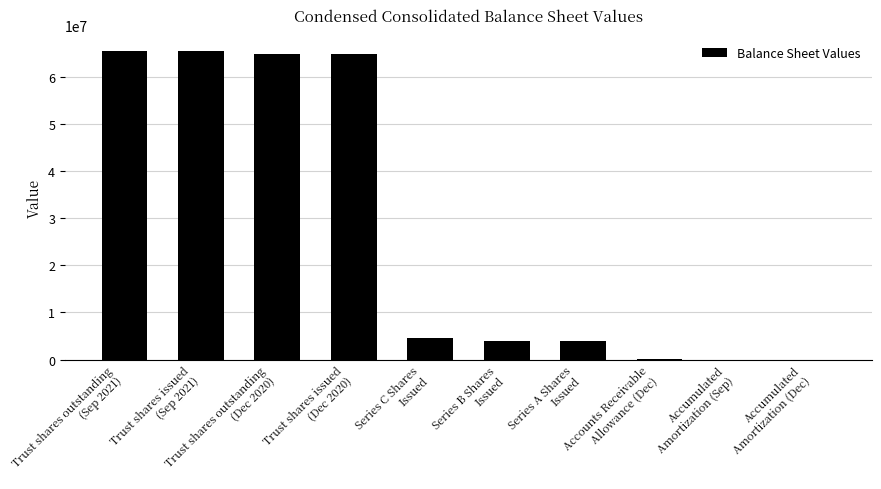

How many distinct data groups are displayed?

1